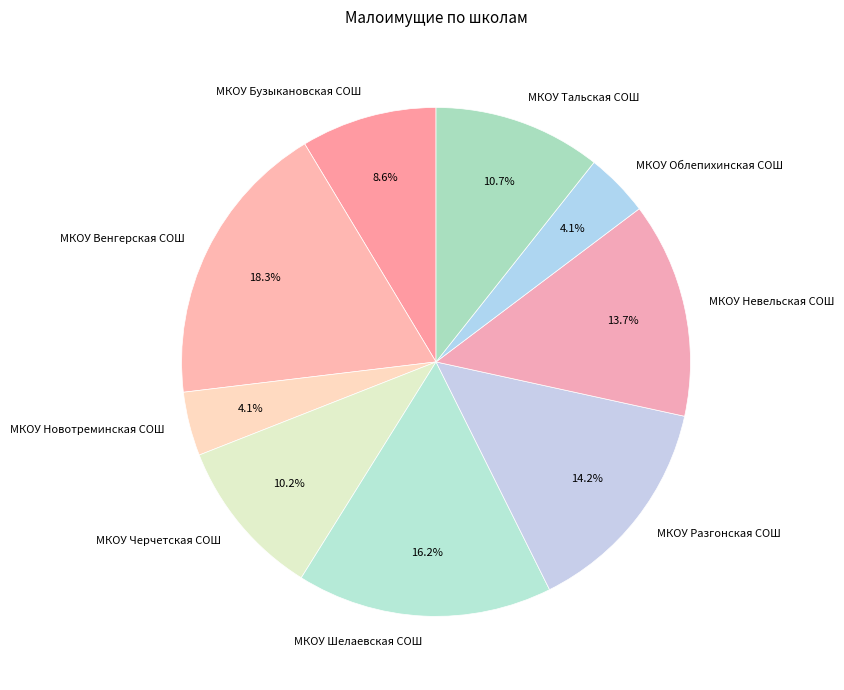

How many slices are in this pie chart?

9